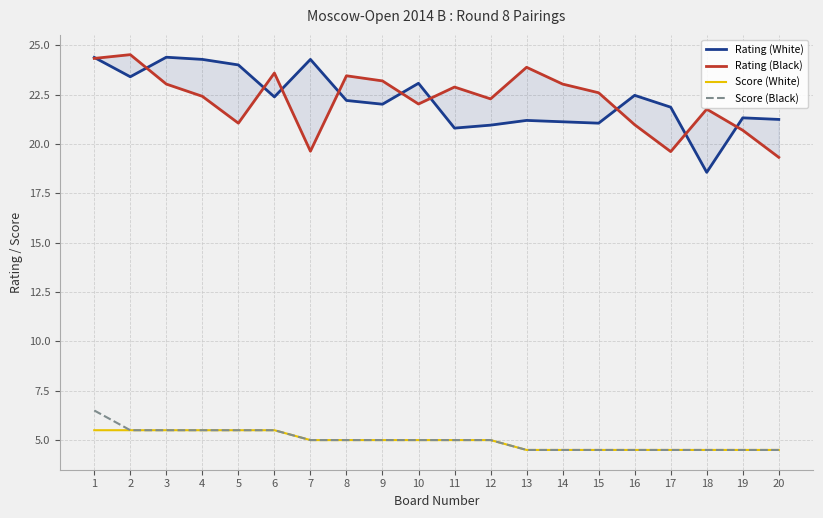

Reading right to left, extract all data points from this chart.

Rating (White): 21.2	21.3	18.6	21.9	22.5	21.1	21.1	21.2	20.9	20.8	23.1	22.0	22.2	24.3	22.4	24.0	24.3	24.4	23.4	24.4
Rating (Black): 19.3	20.7	21.8	19.6	21.0	22.6	23.0	23.9	22.3	22.9	22.0	23.2	23.4	19.6	23.6	21.1	22.4	23.0	24.5	24.3
Score (White): 4.5	4.5	4.5	4.5	4.5	4.5	4.5	4.5	5.0	5.0	5.0	5.0	5.0	5.0	5.5	5.5	5.5	5.5	5.5	5.5
Score (Black): 4.5	4.5	4.5	4.5	4.5	4.5	4.5	4.5	5.0	5.0	5.0	5.0	5.0	5.0	5.5	5.5	5.5	5.5	5.5	6.5